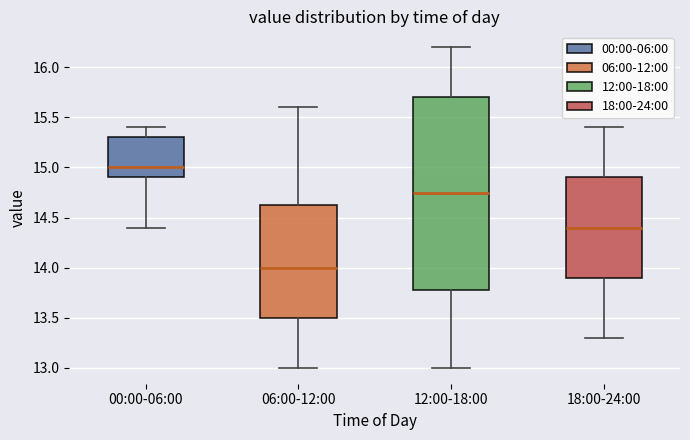

Which box has the lowest median line?

06:00-12:00